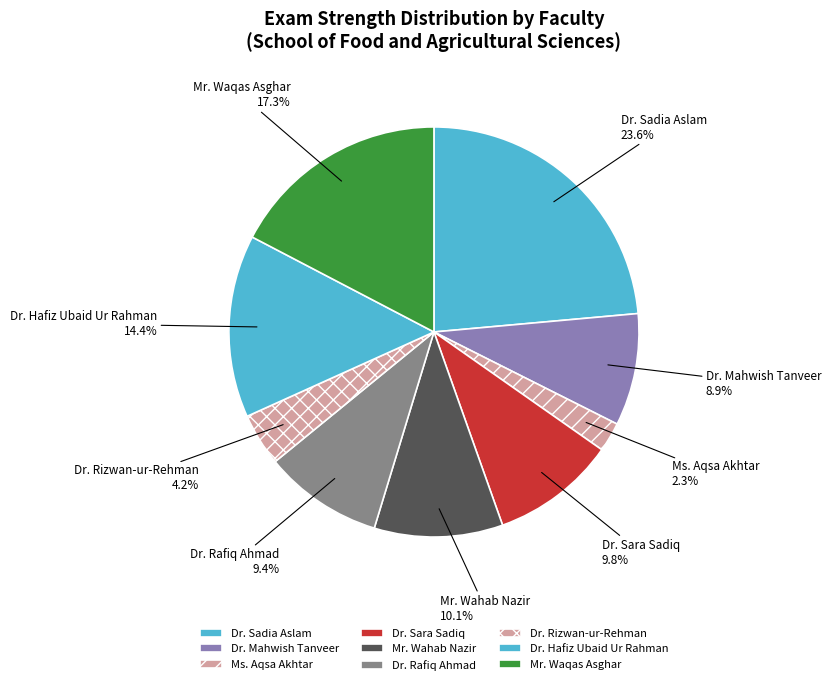

What is the total percentage of Mr. Wahab Nazir and Dr. Mahwish Tanveer?

19.0%